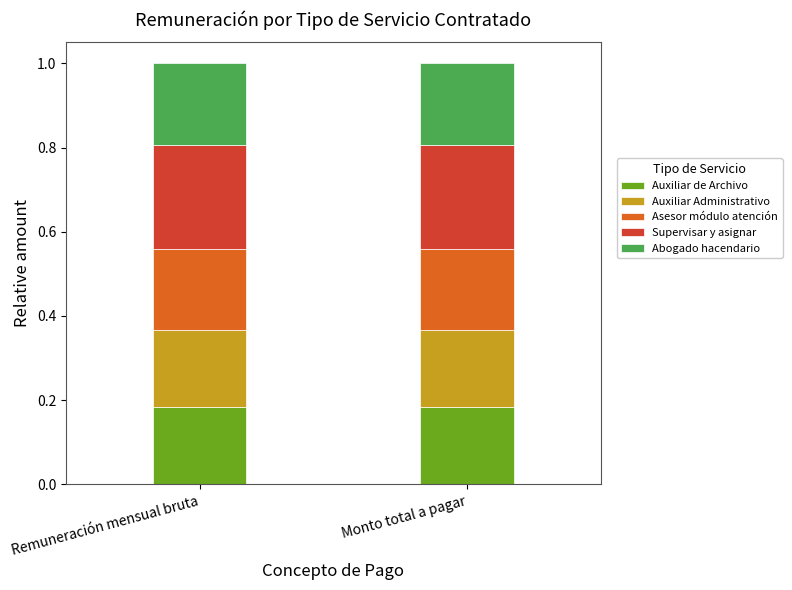

What is the sum of all Auxiliar de Archivo values?

0.4